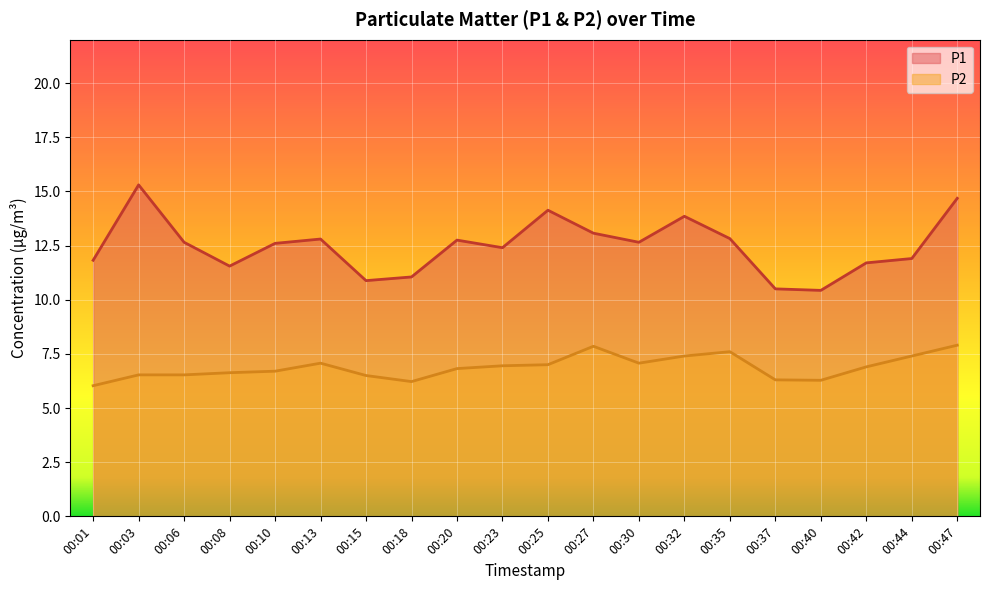

Does the chart display data point markers on the line(s)?

No